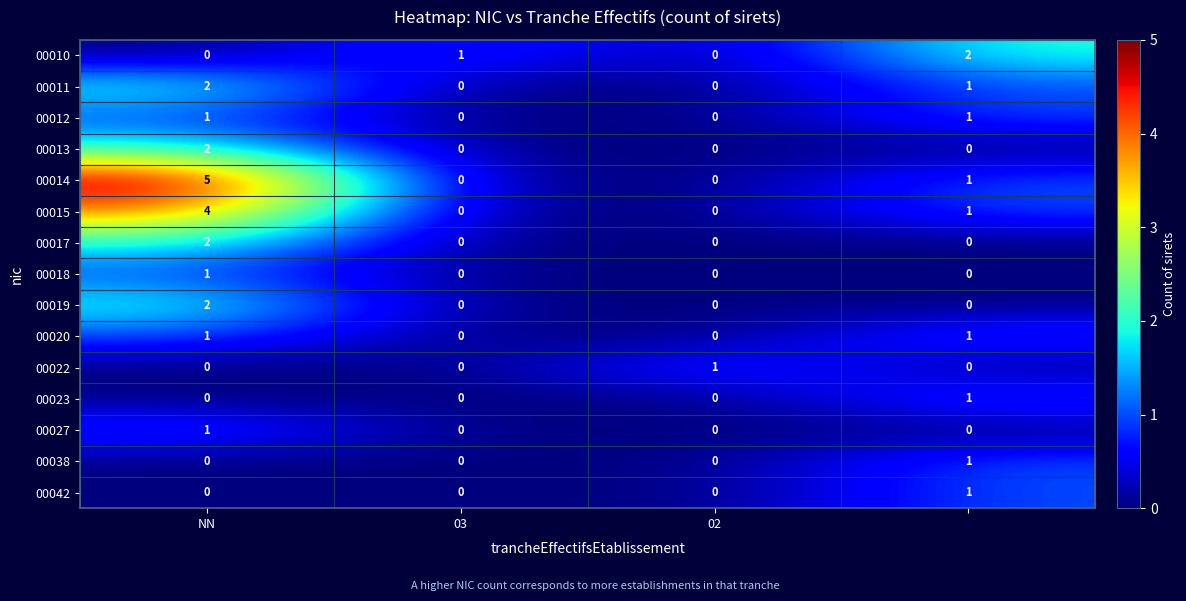

Count the 00013 values in the range 0 to 2.

4